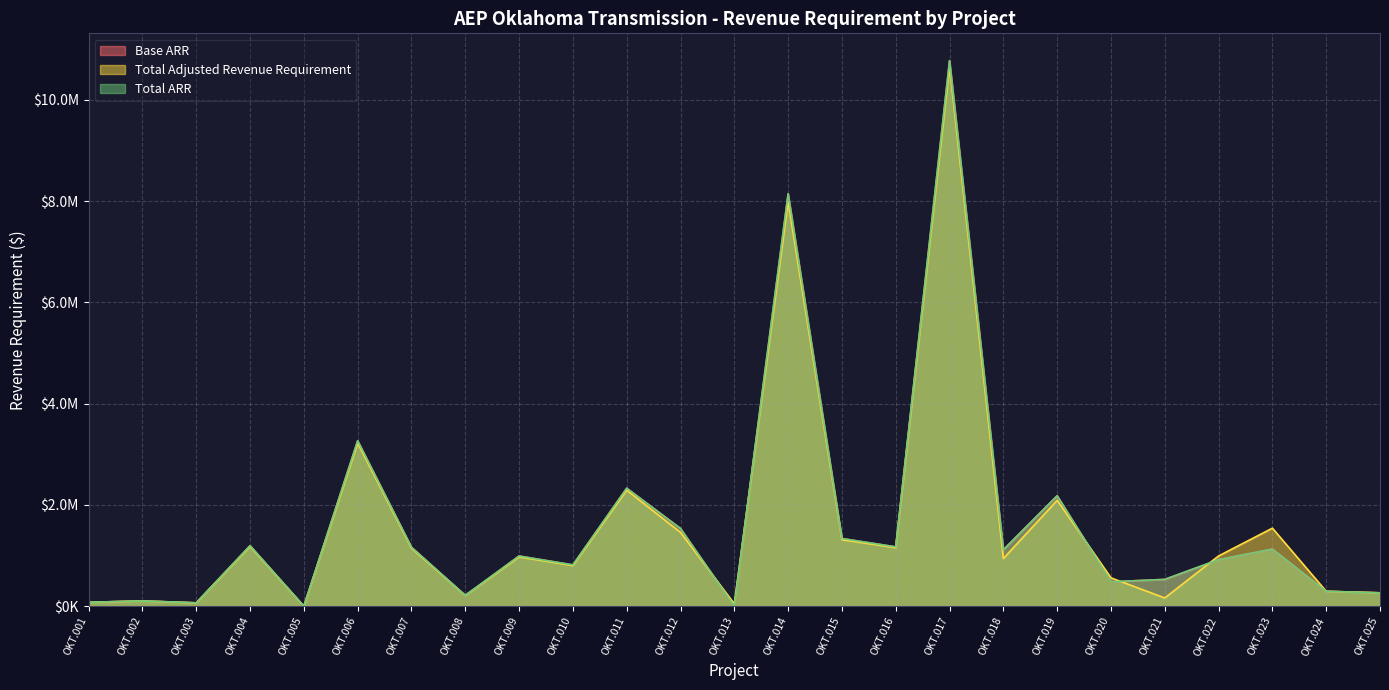

What value does the Base ARR series have at OKT.017?

10774534.4